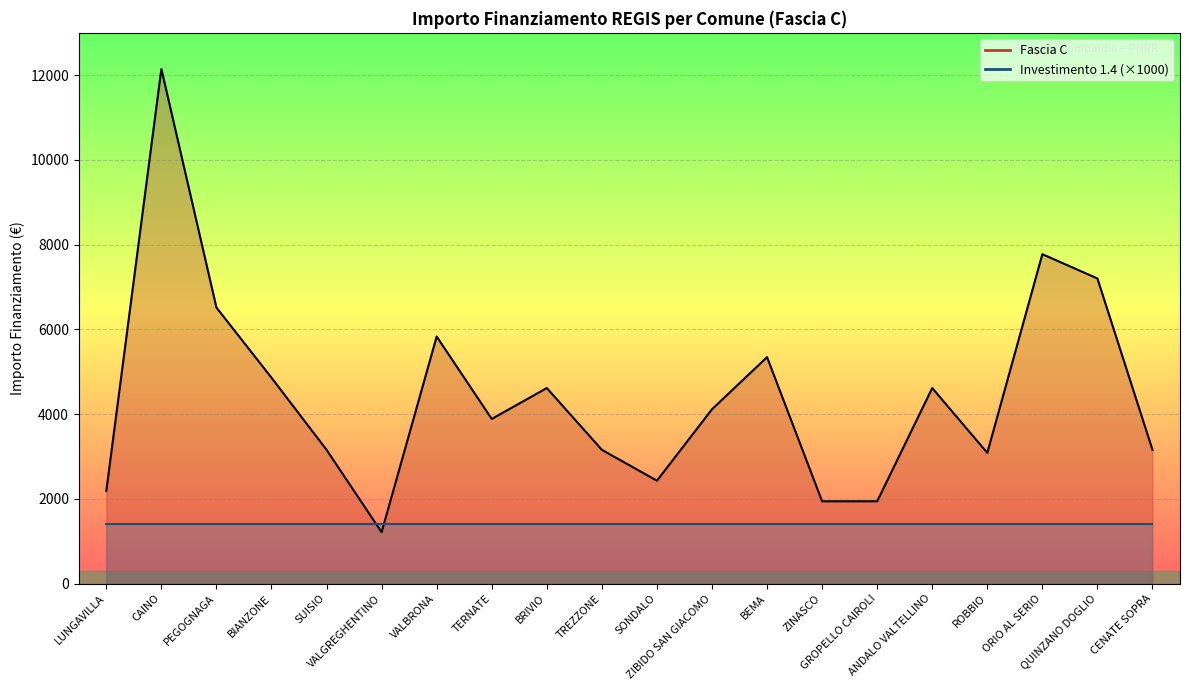

Where does the data first go above 4116?

CAINO